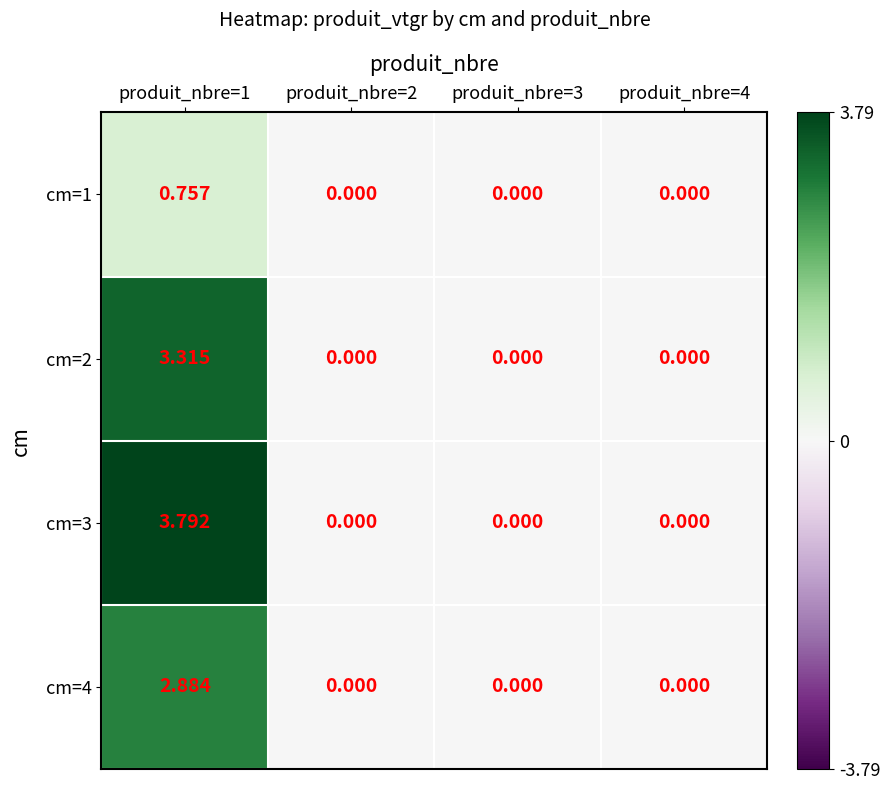

Which series has the largest total across all categories?

cm=3